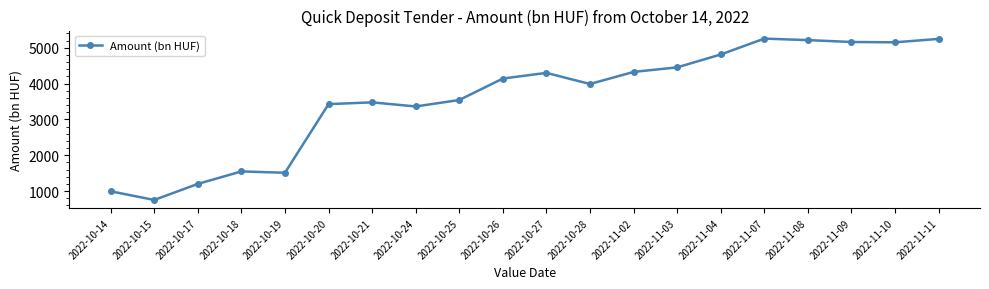

How many values are below 4141?

10